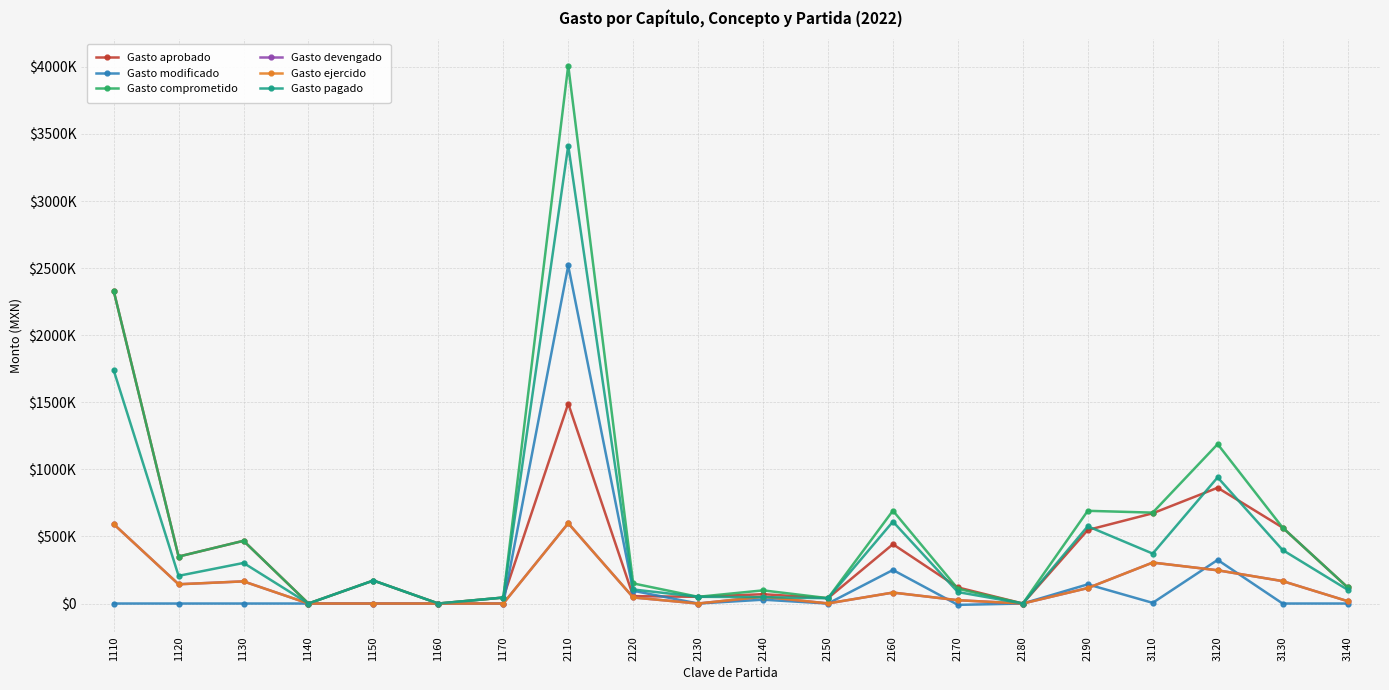

What is the smallest value displayed?

-10000.0